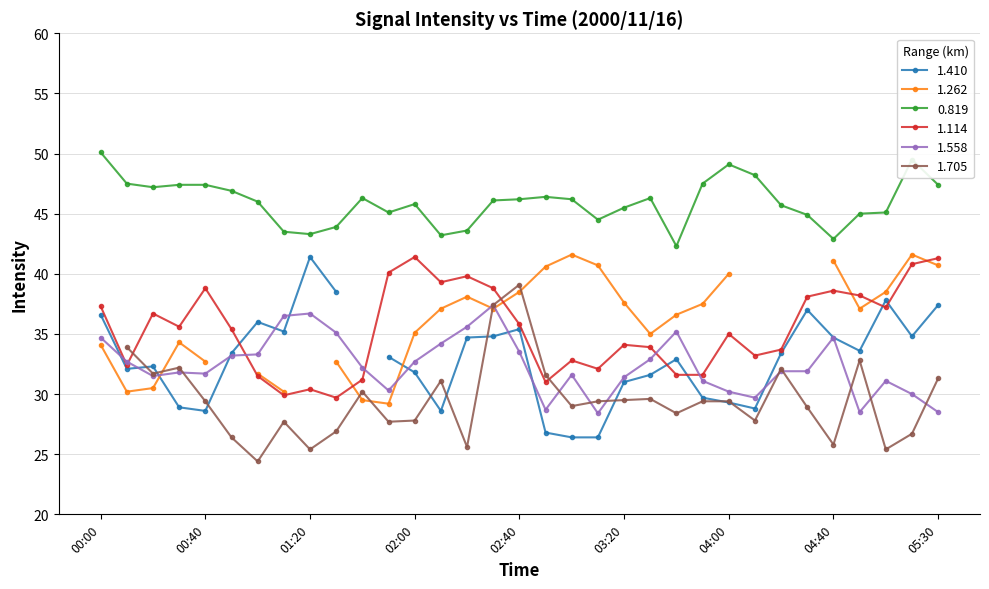

True or false: 0.819 and 1.558 intersect in this chart.

False